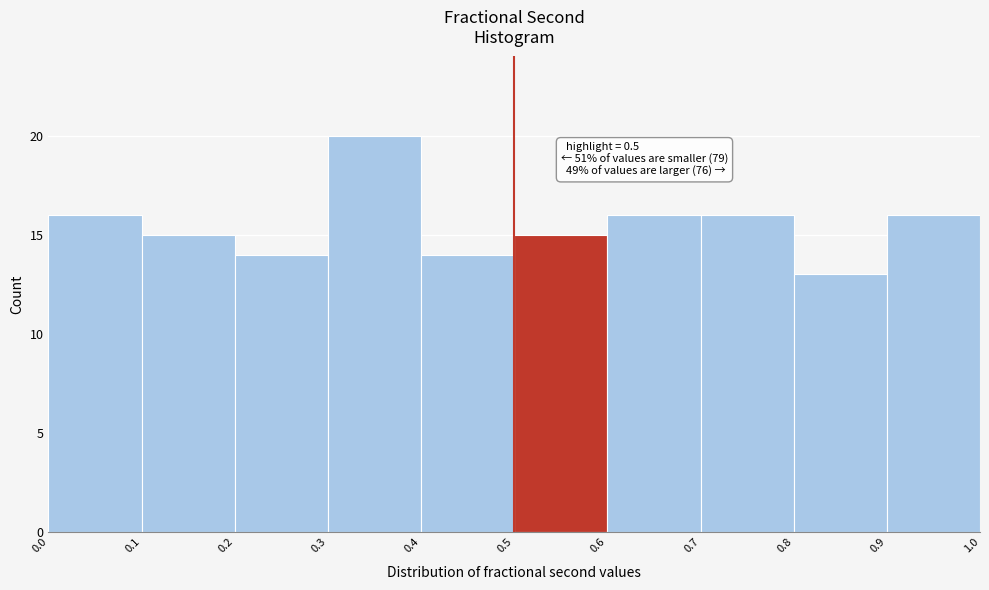

Which range on the x-axis has the tallest bar?

0.3 to 0.4